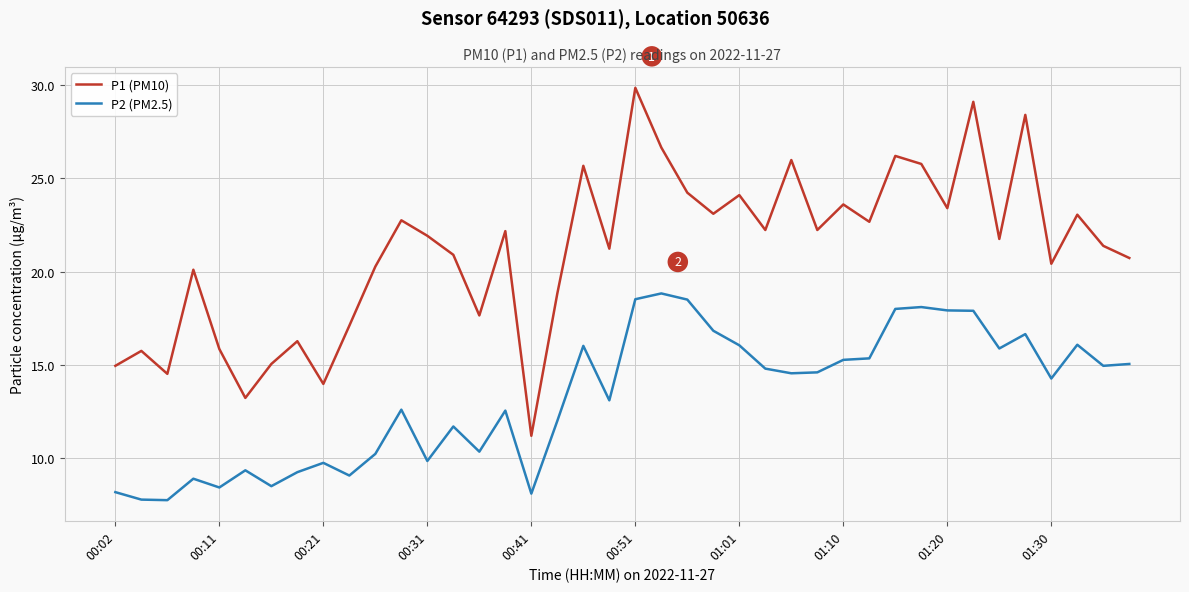

What is the difference between the maximum and minimum values in the P2 (PM2.5) series?

11.1